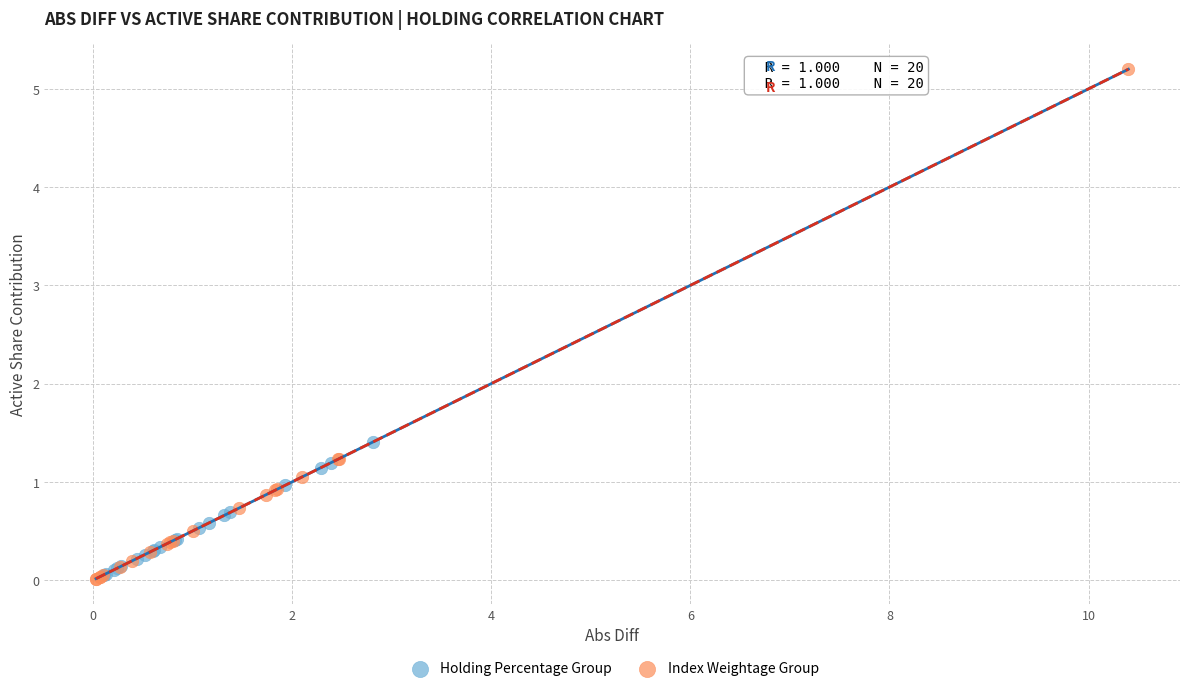

Which series reaches the maximum Y coordinate?

Index Weightage Group